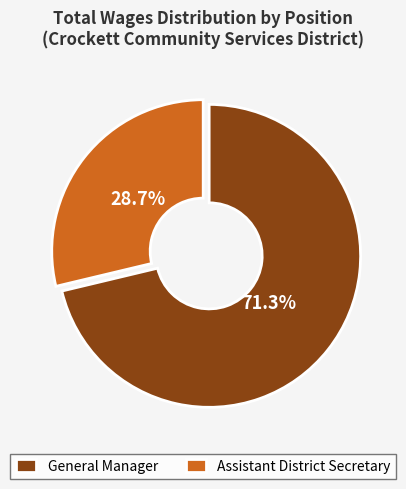

What is the largest slice in the pie chart?

General Manager